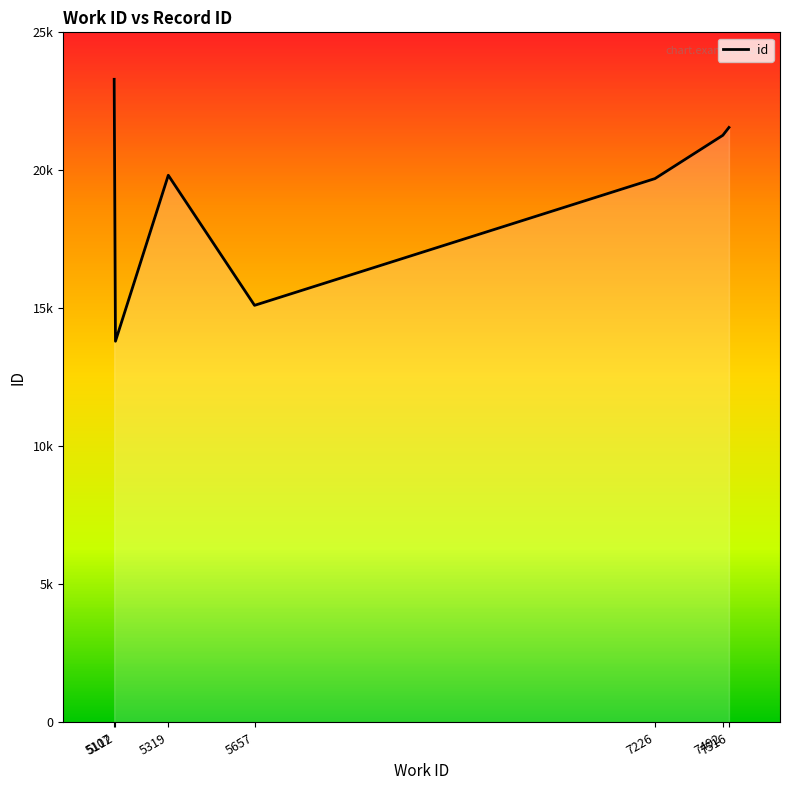

Does the chart have visible grid lines?

No